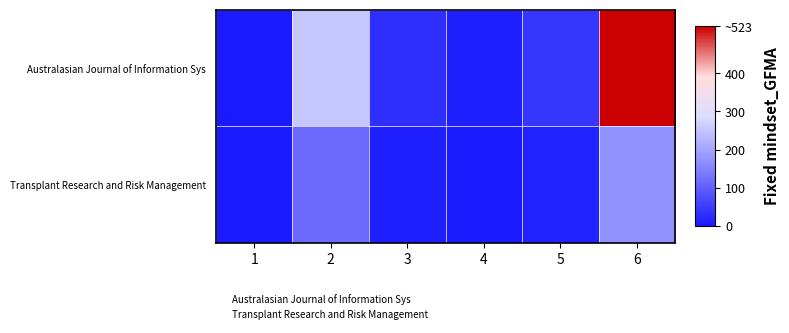

At which category is the sum across all series the highest?

6